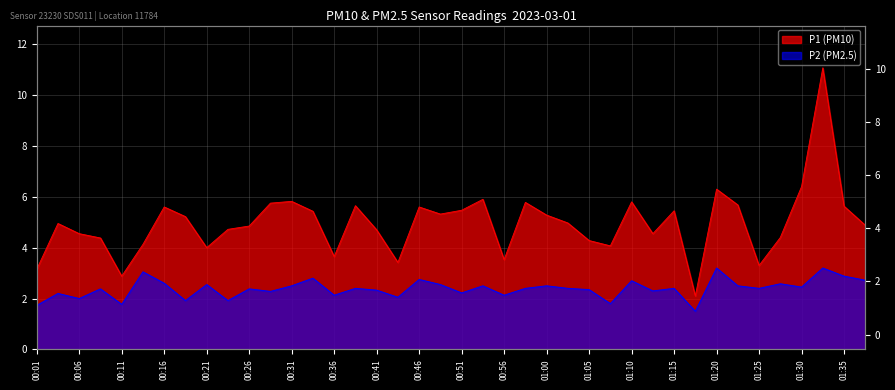

How many data points in P1 (PM10) are above 4?

32